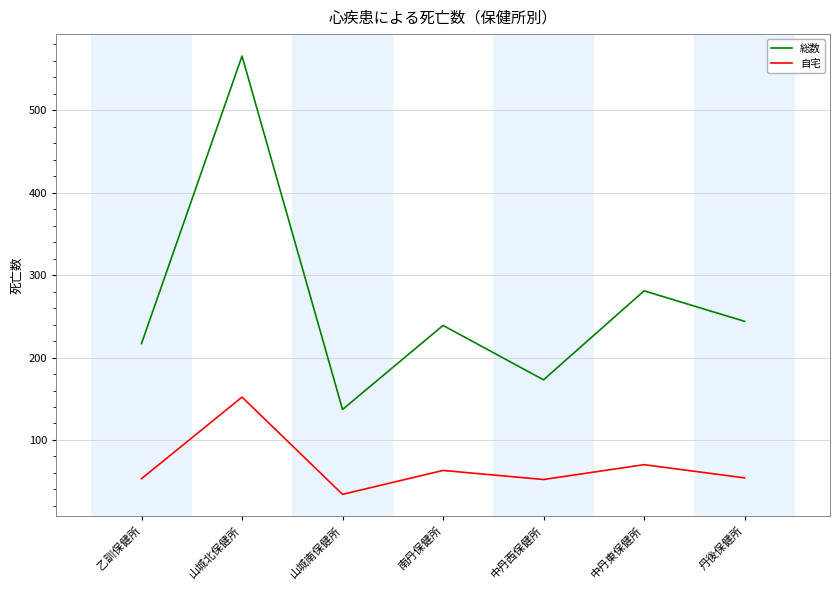

At which category does 総数 reach its first local valley?

山城南保健所